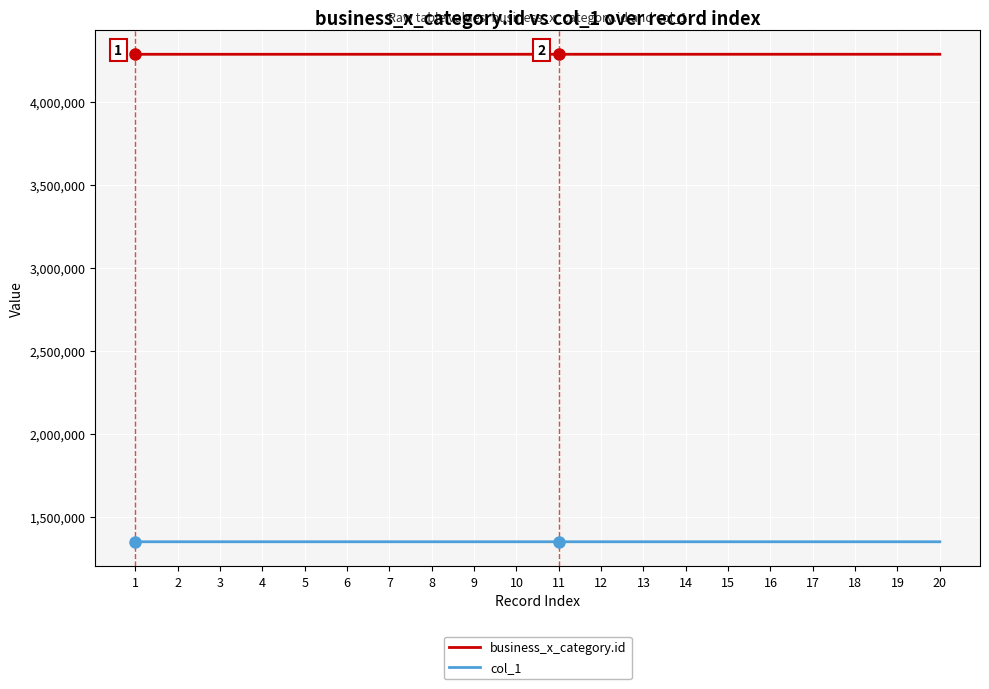

The value of business_x_category.id at 11 is 2447635. True or false?

False